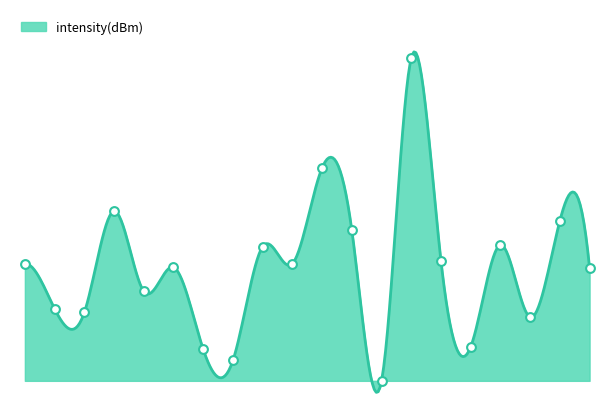

What is the change in value from 12 to 30?

+0.1